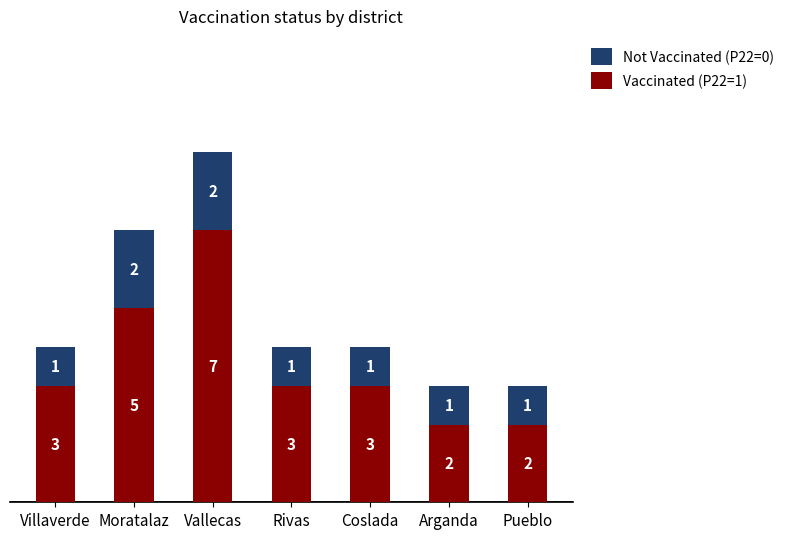

Reading left to right, what are the values for Vaccinated (P22=1)?

Villaverde=3	Moratalaz=5	Vallecas=7	Rivas=3	Coslada=3	Arganda=2	Pueblo=2